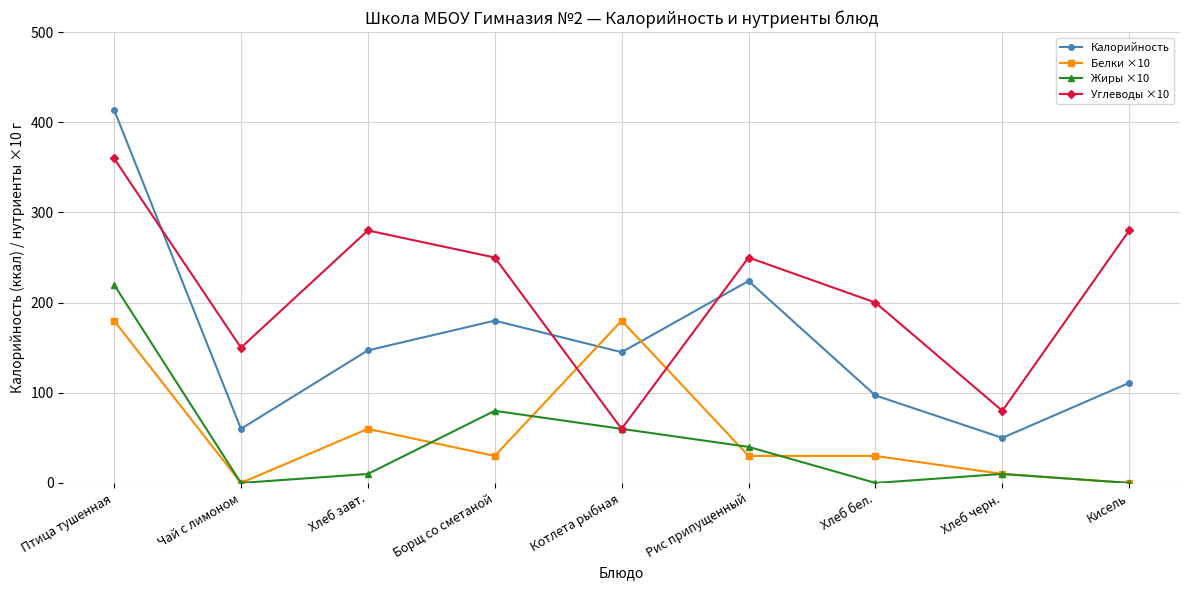

Reading right to left, extract all data points from this chart.

Калорийность: 111	50	97	224	145	180	147	60	414
Белки ×10: 0	10	30	30	180	30	60	0	180
Жиры ×10: 0	10	0	40	60	80	10	0	220
Углеводы ×10: 280	80	200	250	60	250	280	150	360